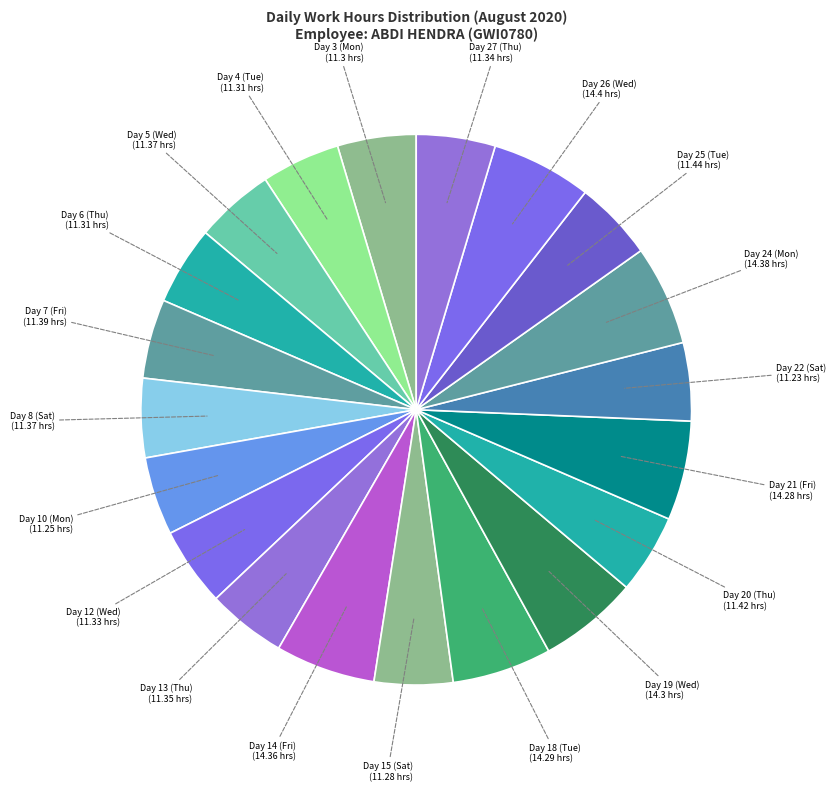

To the nearest percent, what is the average slice percentage?

5%